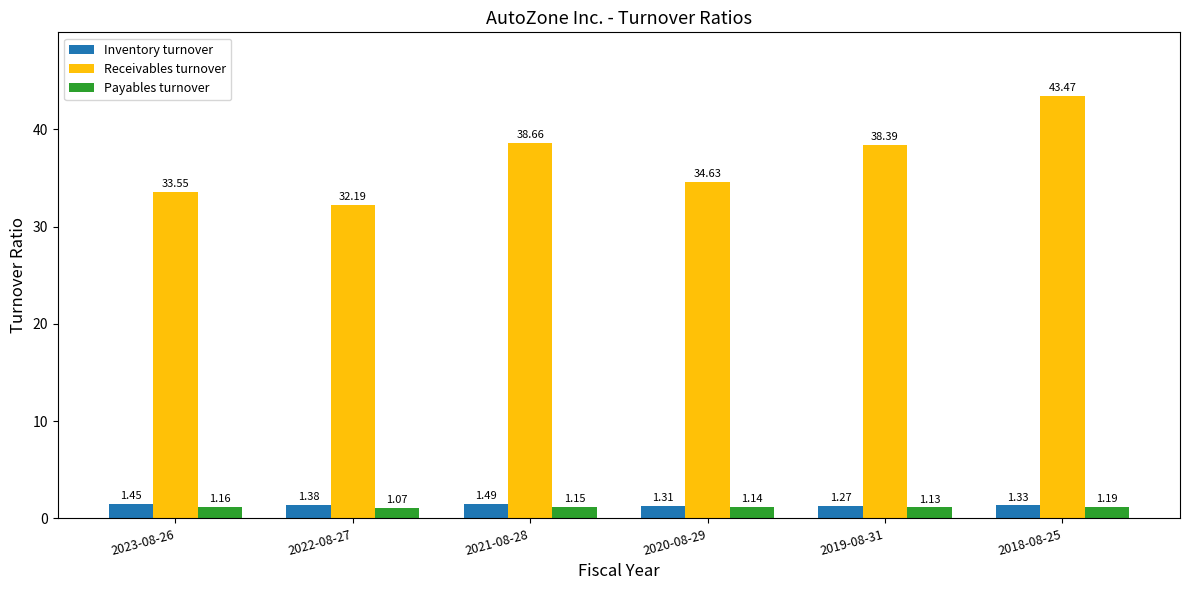

What is the difference between the second highest and minimum values in the Inventory turnover series?

0.2